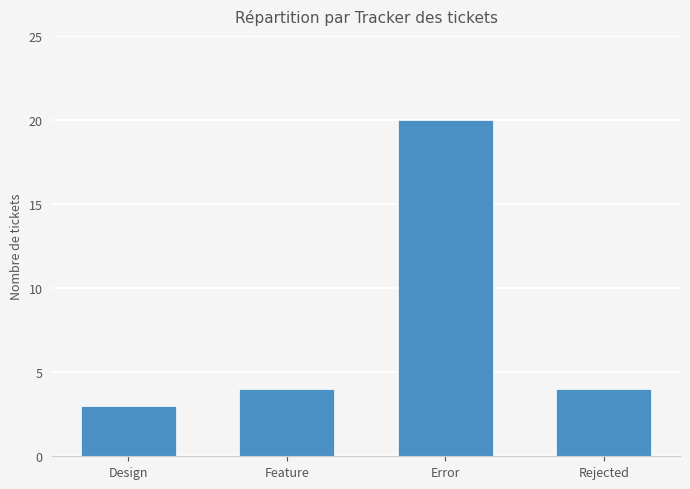

What position from the left is Rejected?

4